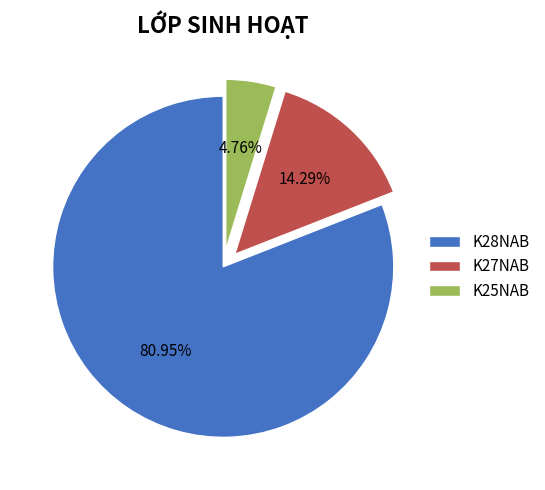

How many slices are in this pie chart?

3